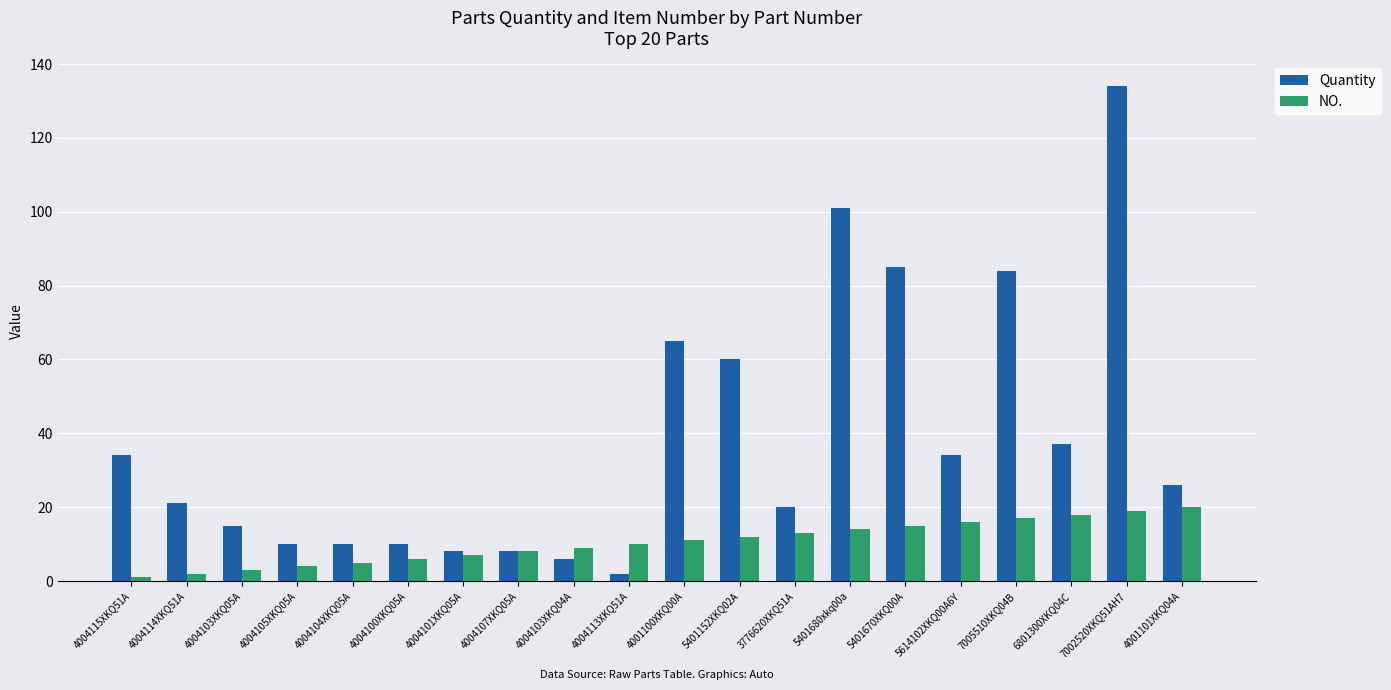

Which series changed the most between 4004114XKQ51A and 4004113XKQ51A?

Quantity